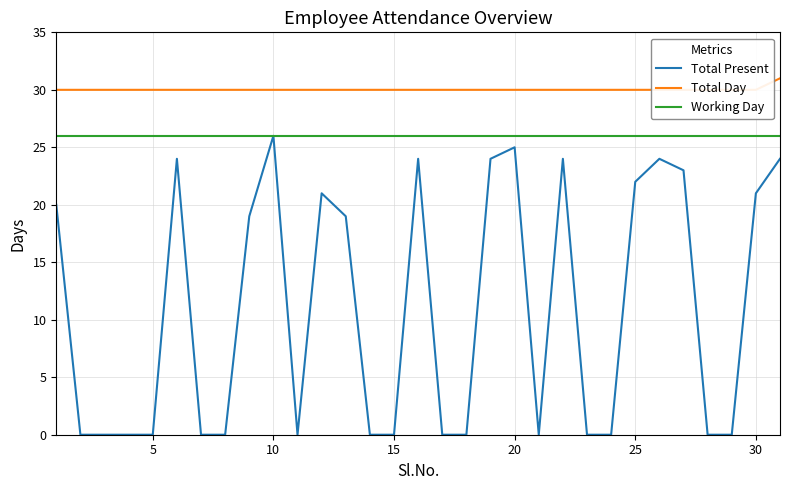

What value does the Total Present series have at 10, to the nearest 10?

30